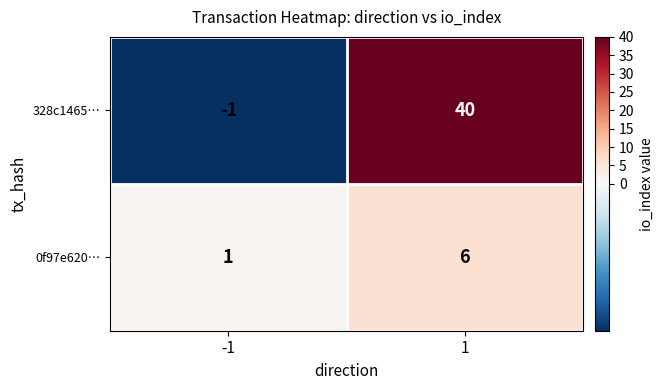

At 1, list the series in order from smallest to largest.

0f97e620…, 328c1465…